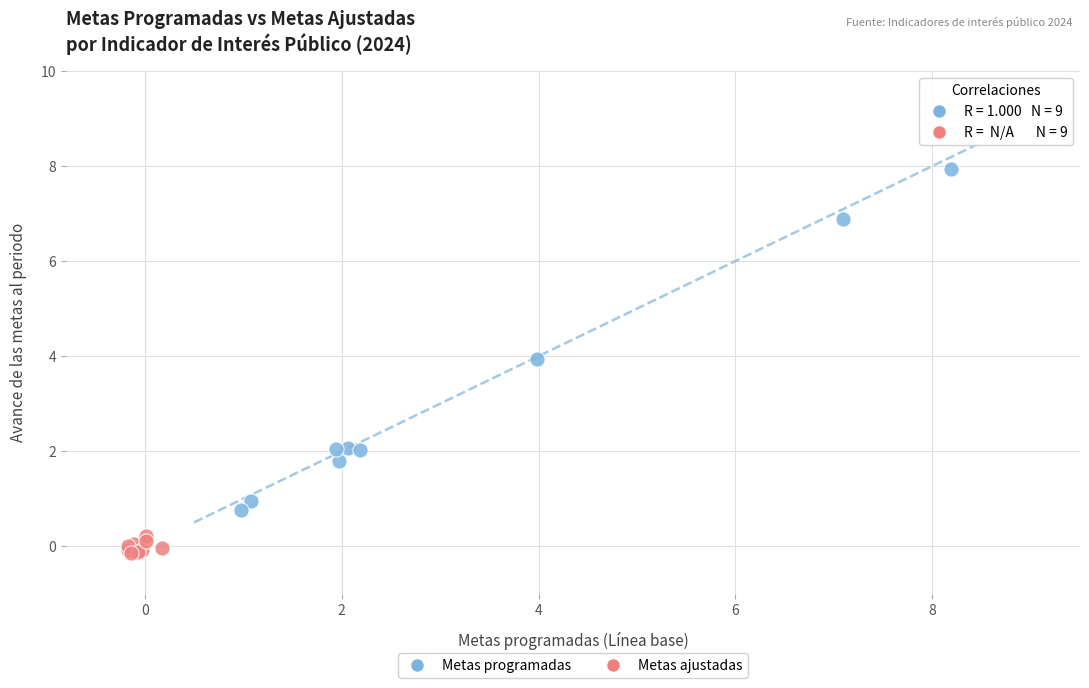

Which series has the widest spread of Y values?

Metas programadas